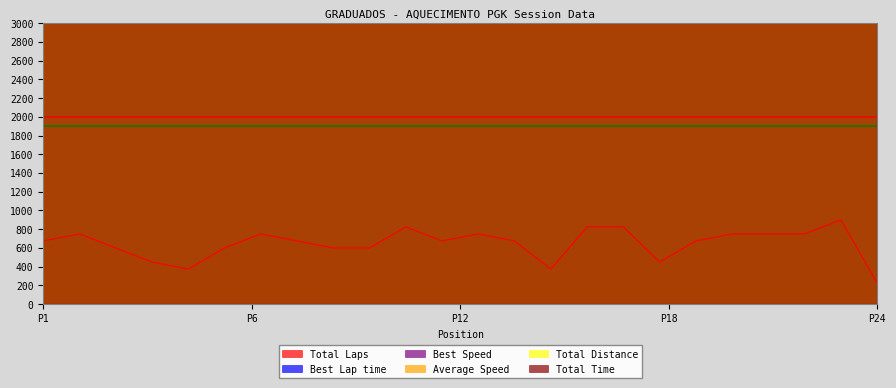

What is the lowest value of the Total Laps series?

225